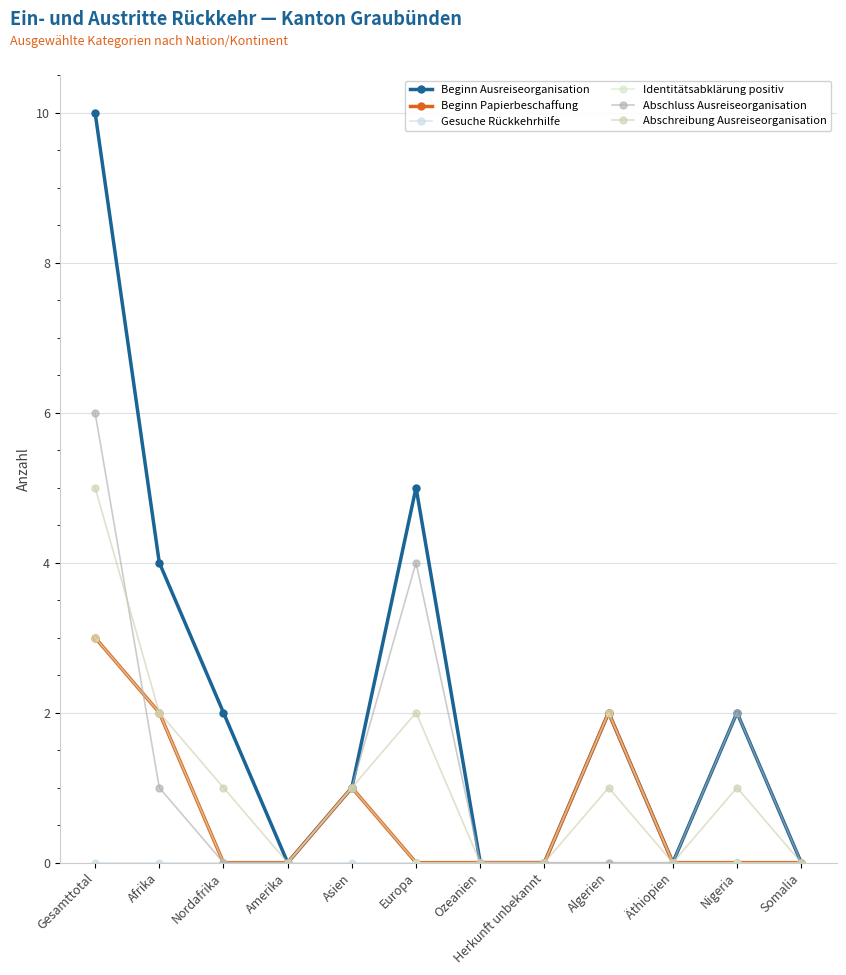

What is the label of the 12th point from the right?

Gesamttotal